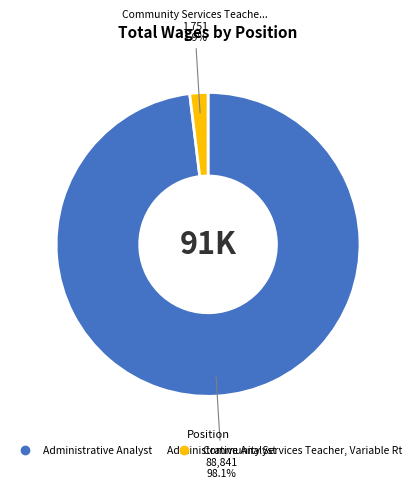

Which category accounts for the majority?

Administrative Analyst